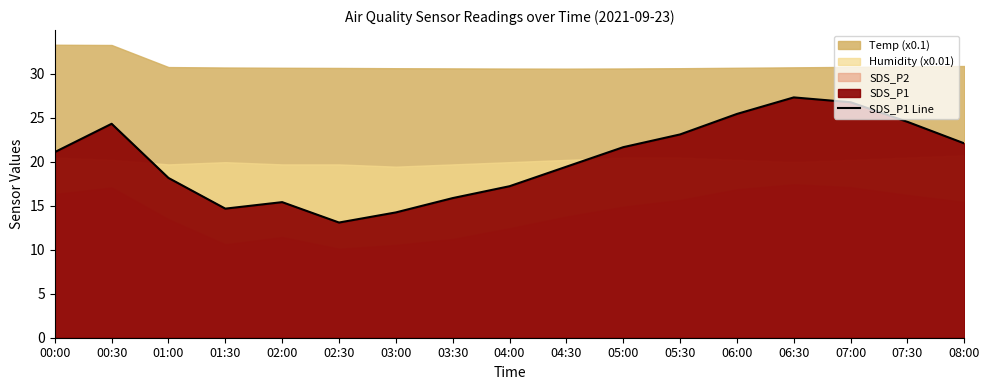

How many categories are shown in the chart?

17